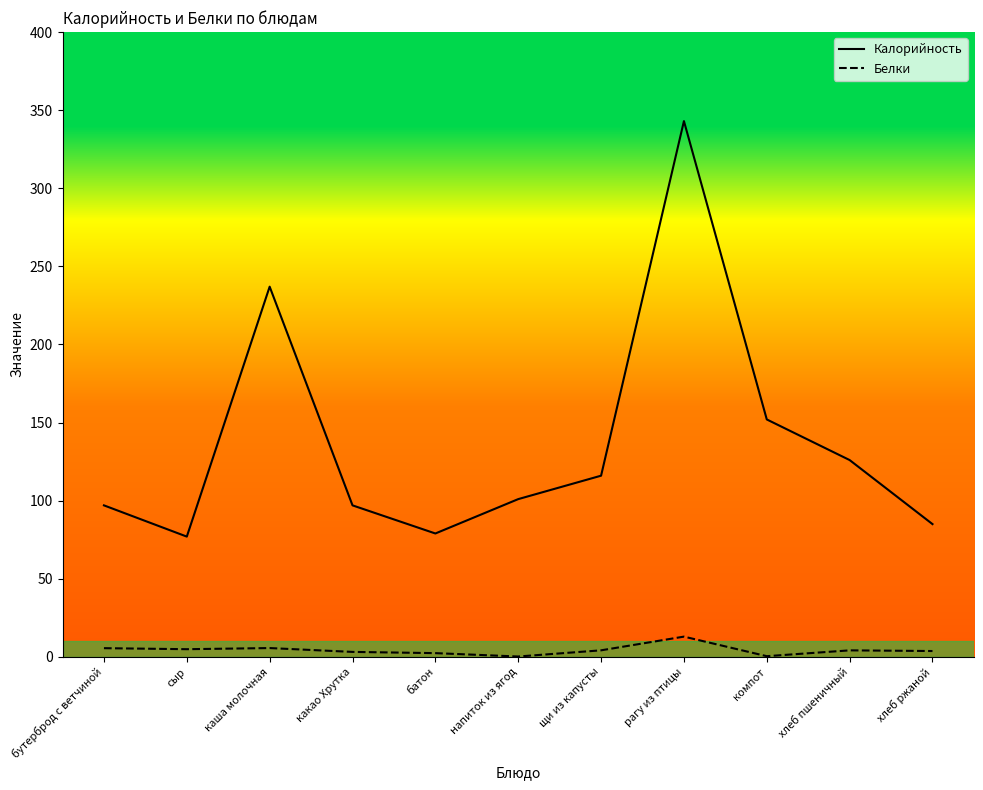

Reading left to right, transcribe all the data shown in this chart.

Калорийность: 97.0	77.0	237.0	97.0	79.0	101.0	116.0	343.0	152.0	126.0	85.0
Белки: 5.6	4.9	5.7	3.2	2.4	0.2	4.2	13.0	0.5	4.2	3.8